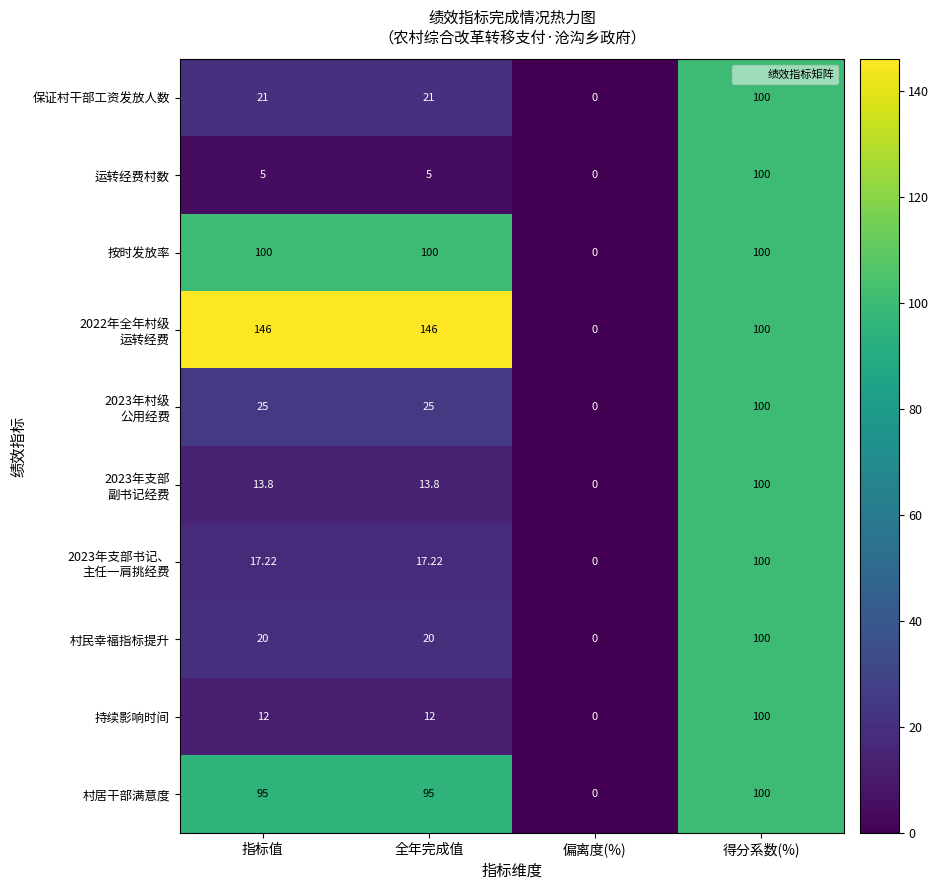

At which category is the sum across all series the highest?

得分系数(%)